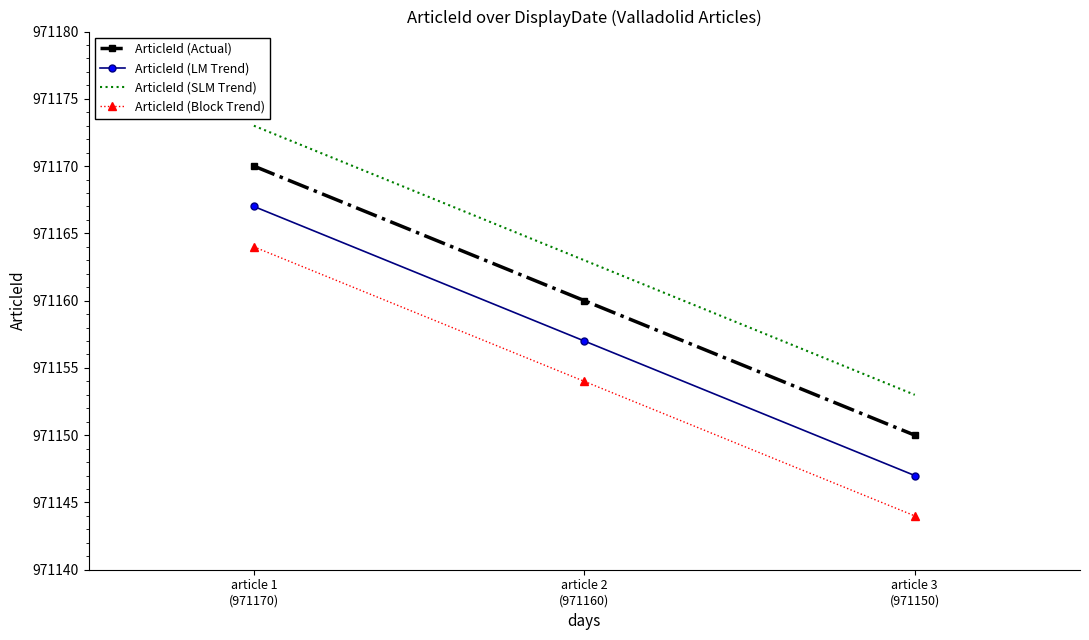

What is the difference between the ArticleId (Actual) values at article 3
(971150) and article 2
(971160)?

10